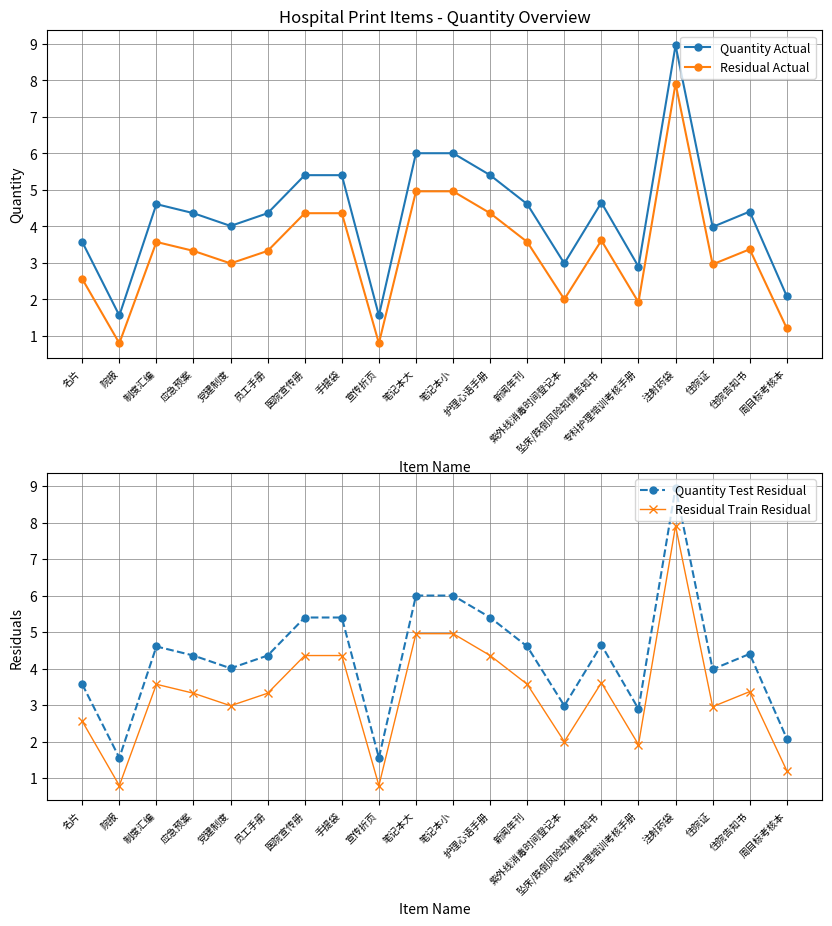

What is the sum of the Quantity Actual values at 院报 and 应急预案?

5.9